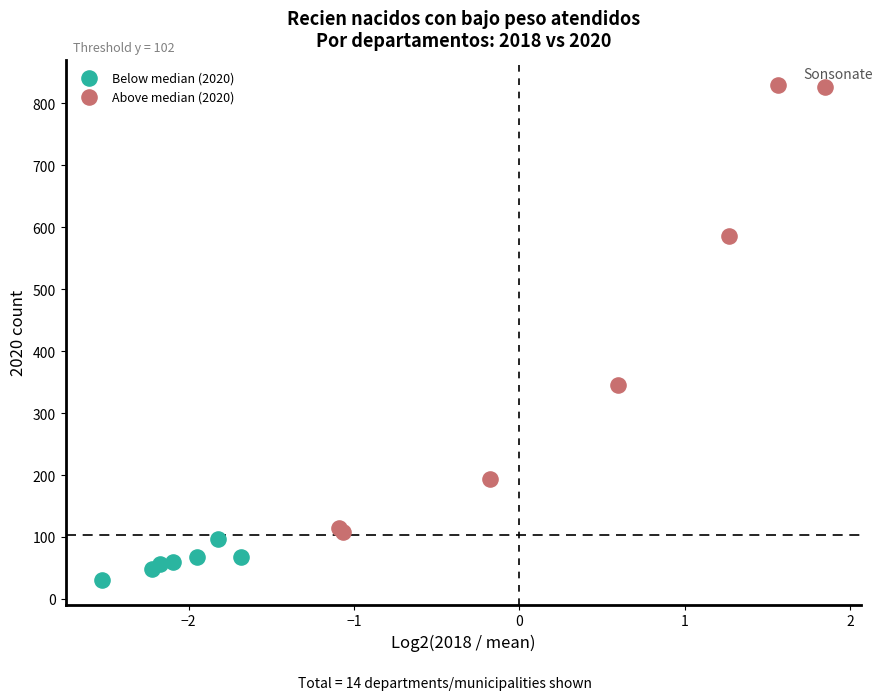

Which series reaches the minimum Y coordinate?

Below median (2020)